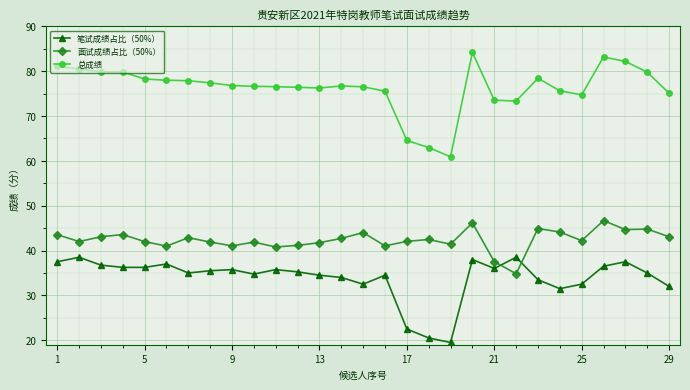

At how many categories does at least one series exceed 67?

26